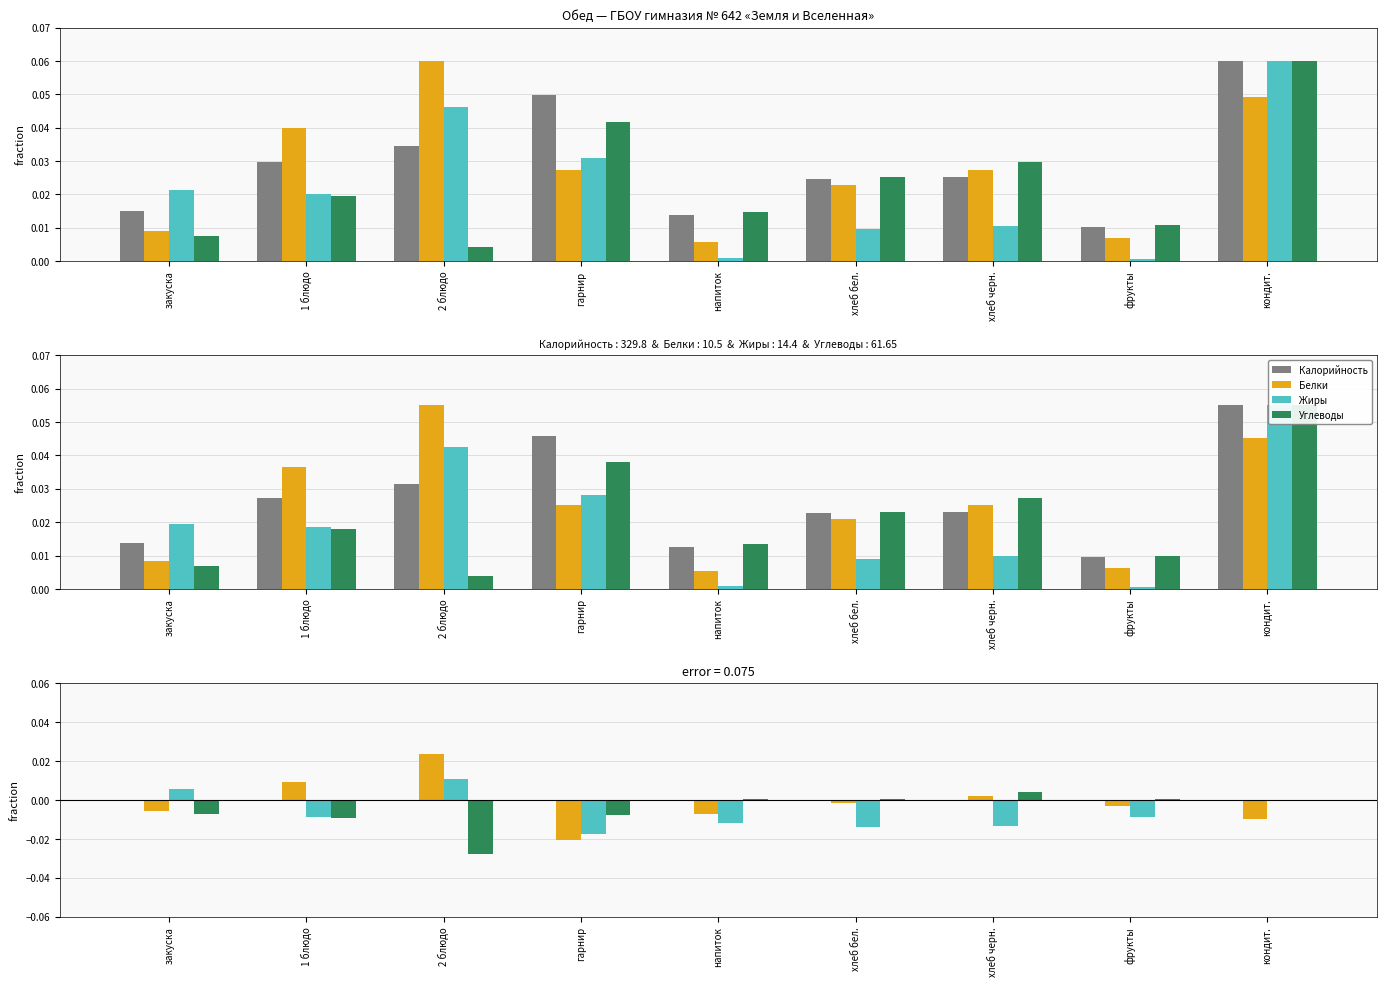

What is the label of the 5th bar from the left?

напиток